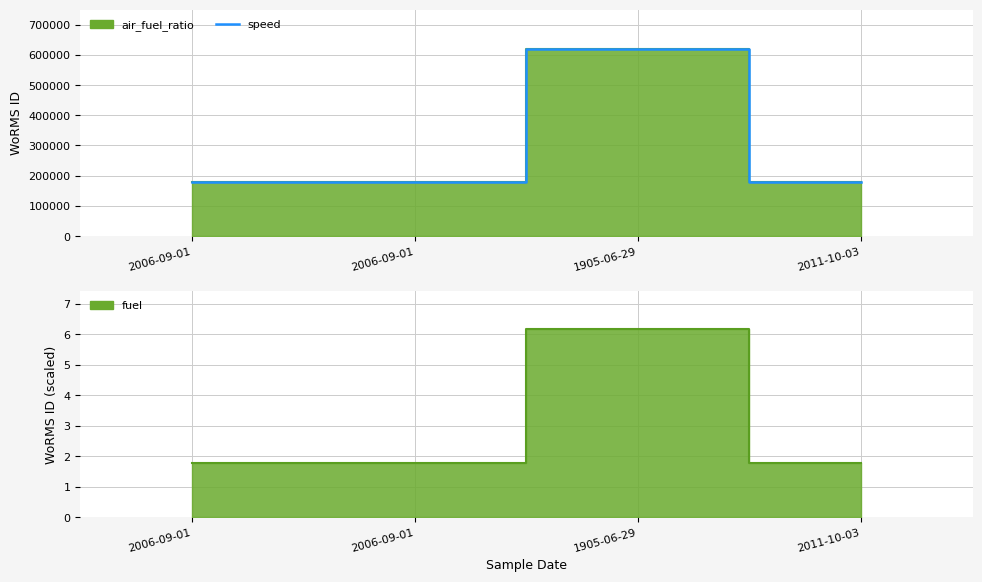

What is the value of the 2nd point from the left?

177595